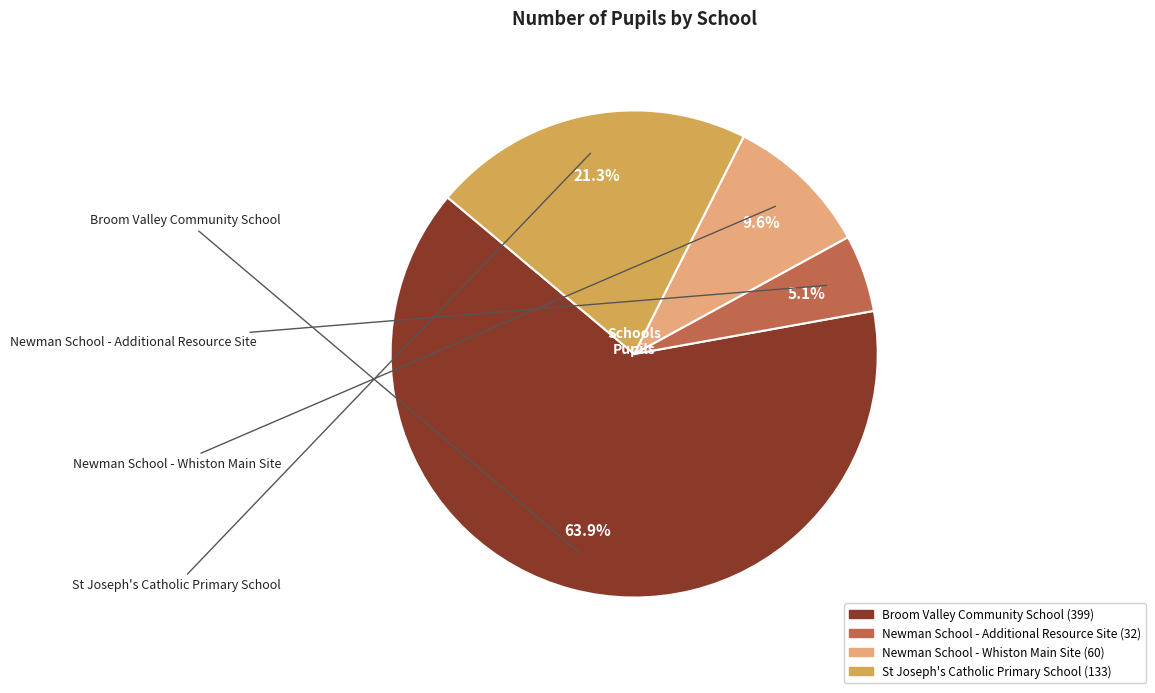

Is it true that Newman School - Whiston Main Site is 10% of the pie?

True